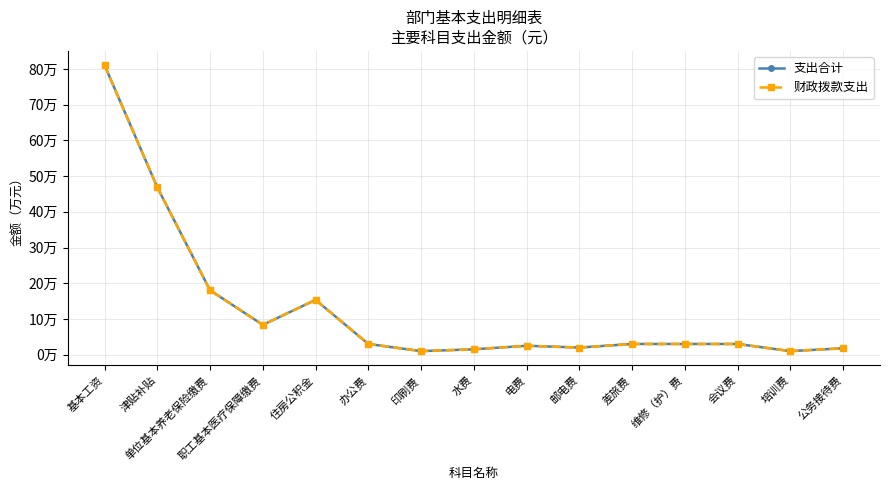

What is the label of the 10th point from the left?

邮电费